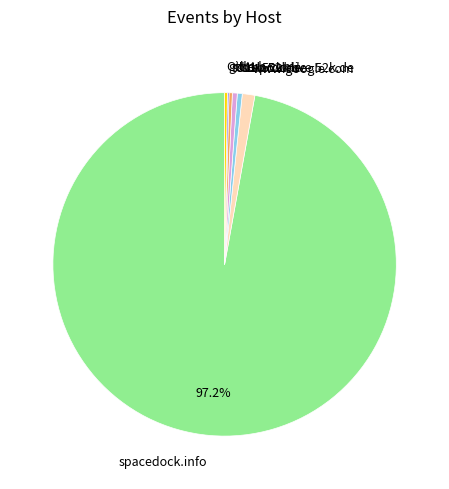

Which slice is the largest?

spacedock.info